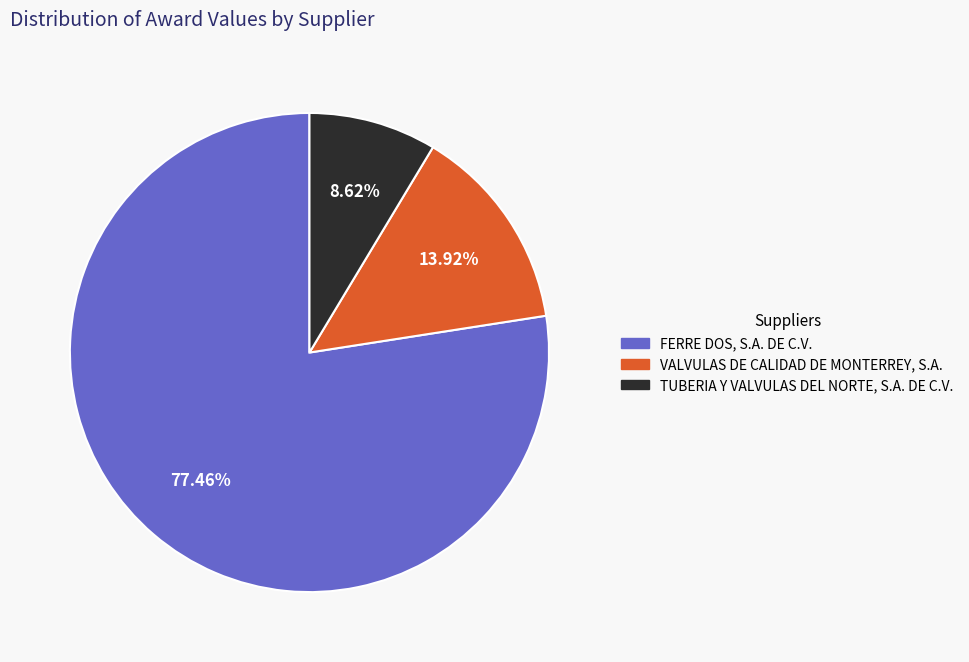

Do FERRE DOS, S.A. DE C.V. and TUBERIA Y VALVULAS DEL NORTE, S.A. DE C.V. together represent more than half of the pie?

Yes